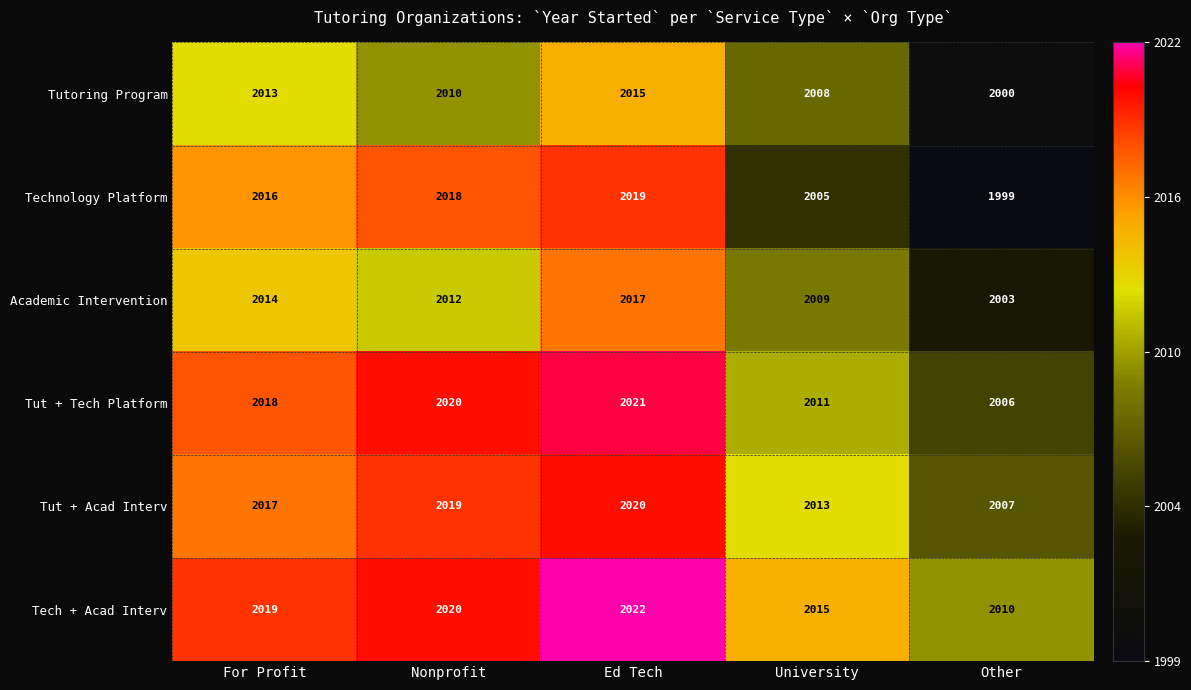

Between For Profit and Other, which series saw the biggest shift?

Technology Platform